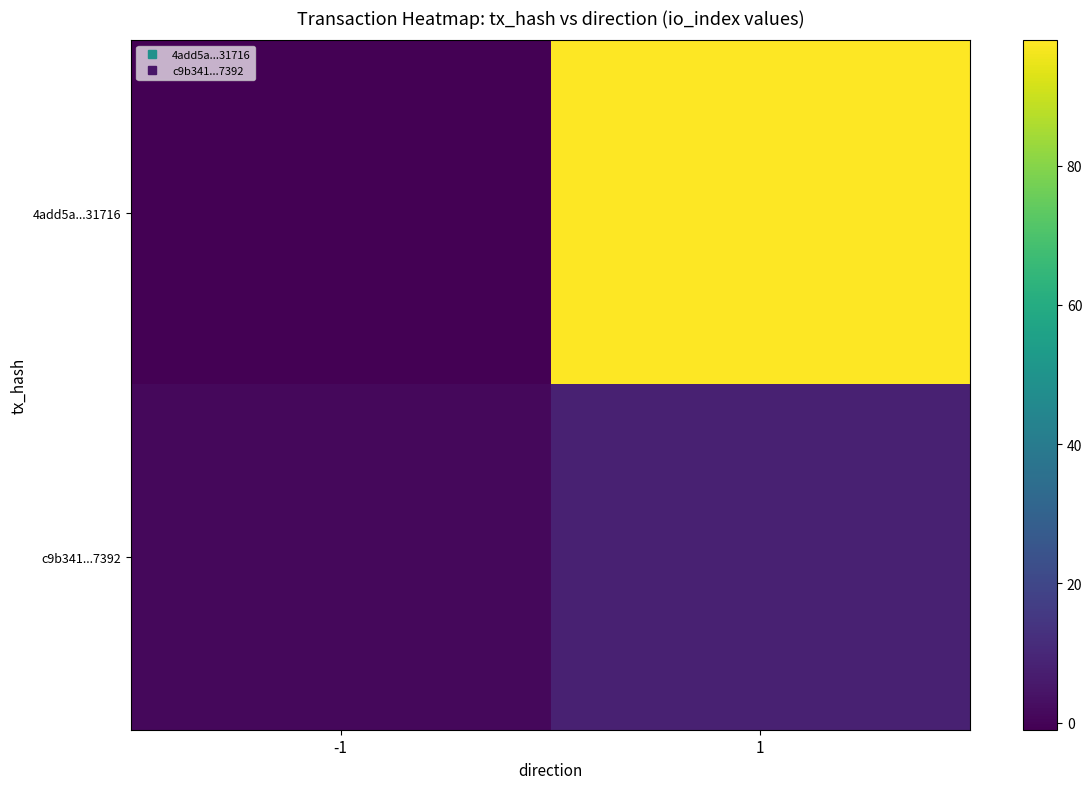

Which series changed the most between -1 and 1?

4add5a...31716